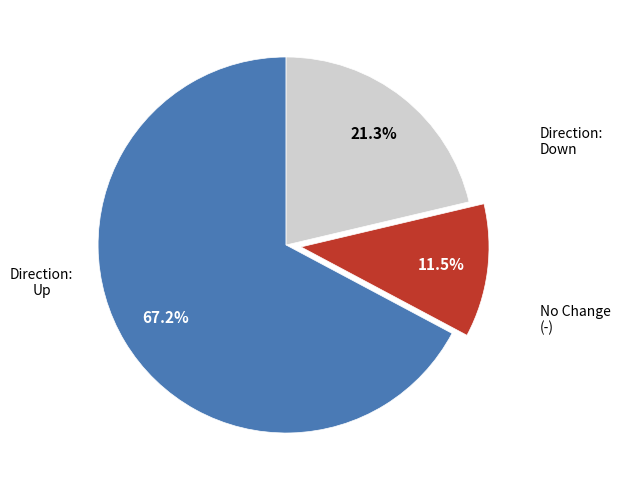

Is there any slice that represents more than half of the pie?

Yes